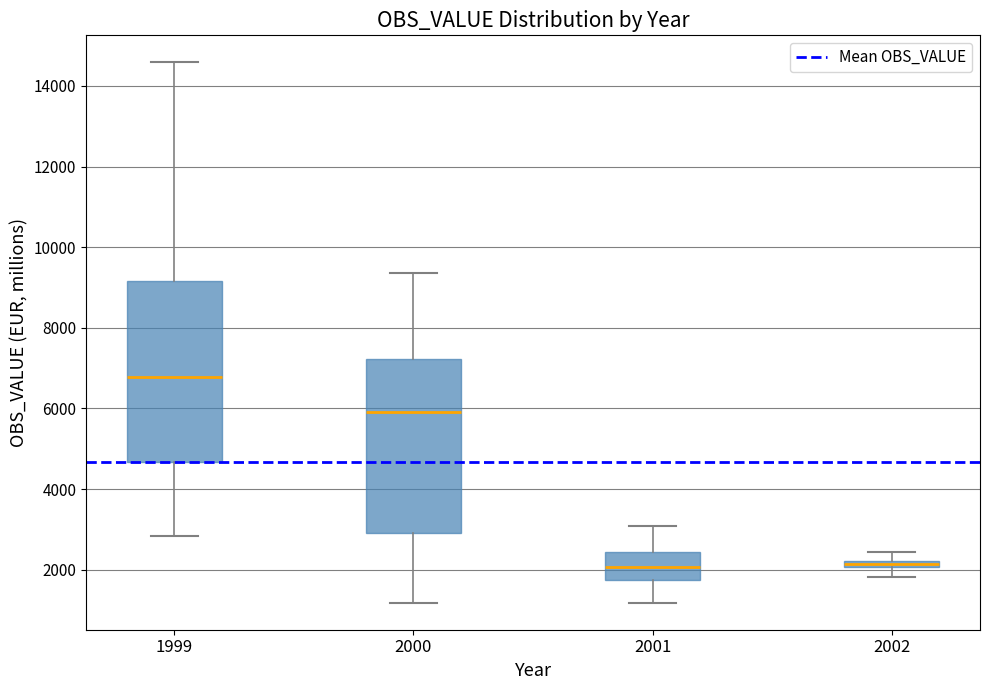

Where is the upper edge of the box at x = 2001 on the y-axis? The values are not printed on the chart, so give them approximately, as read against the axis.

2400